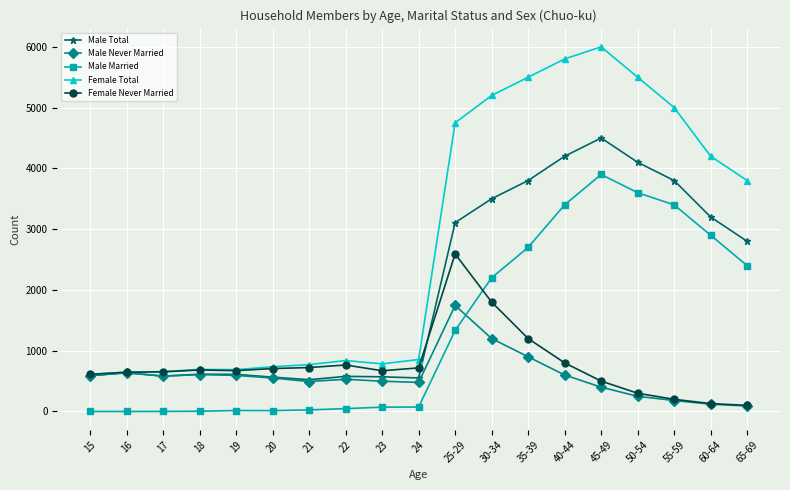

Is it true that Female Total equals 771 at 21?

True